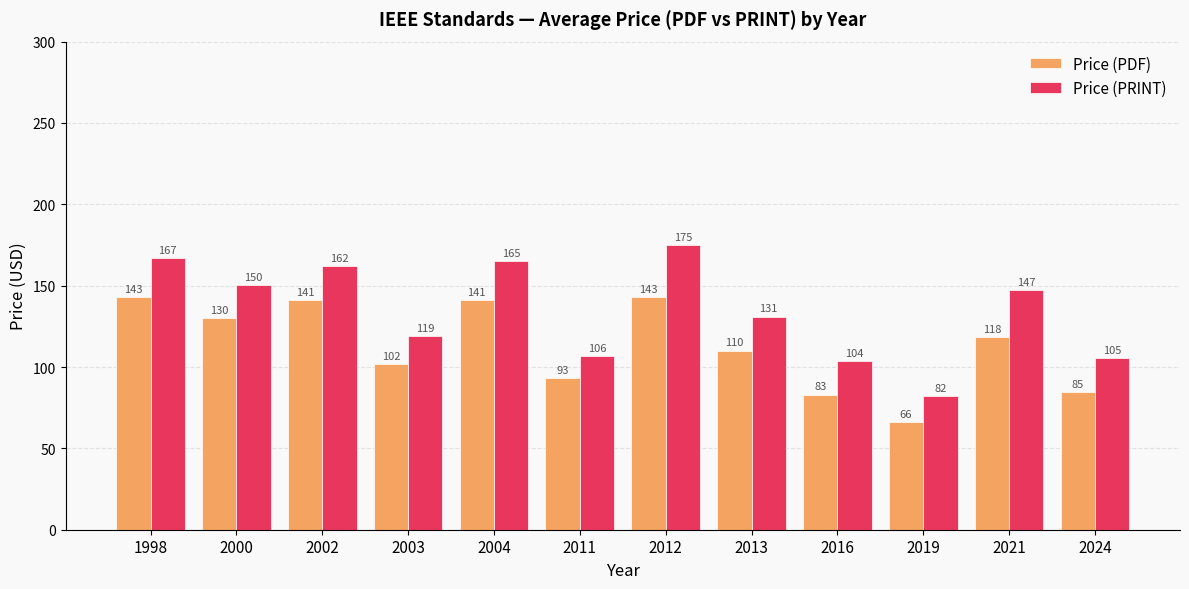

What is the total value across all series at 2003?

221.0